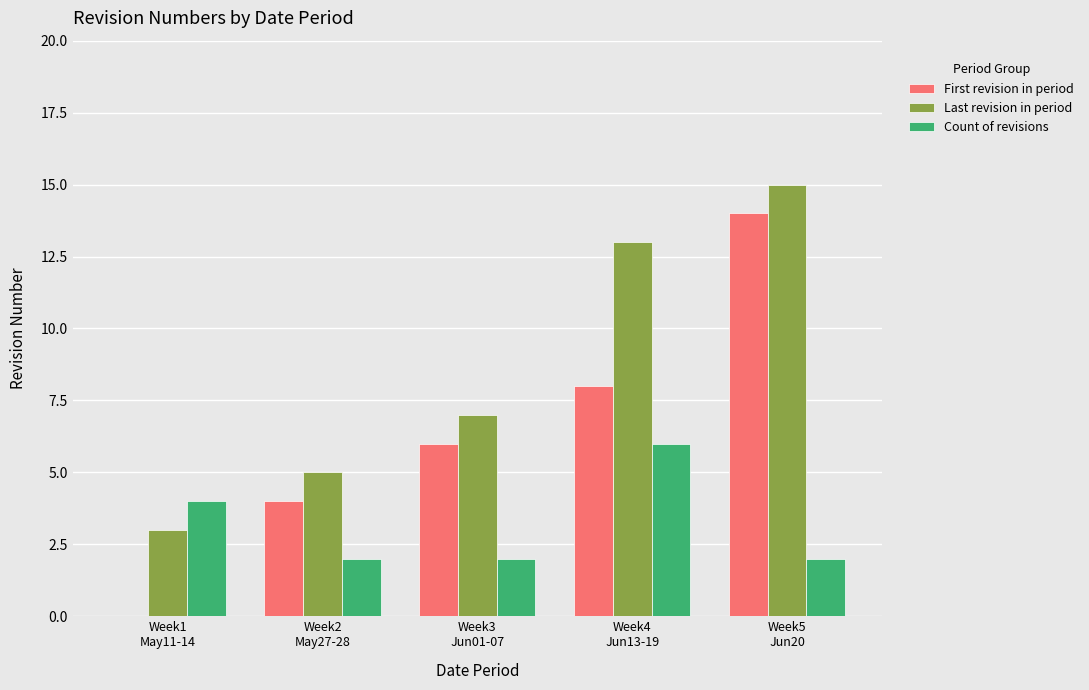

What is the sum of all Count of revisions values?

16